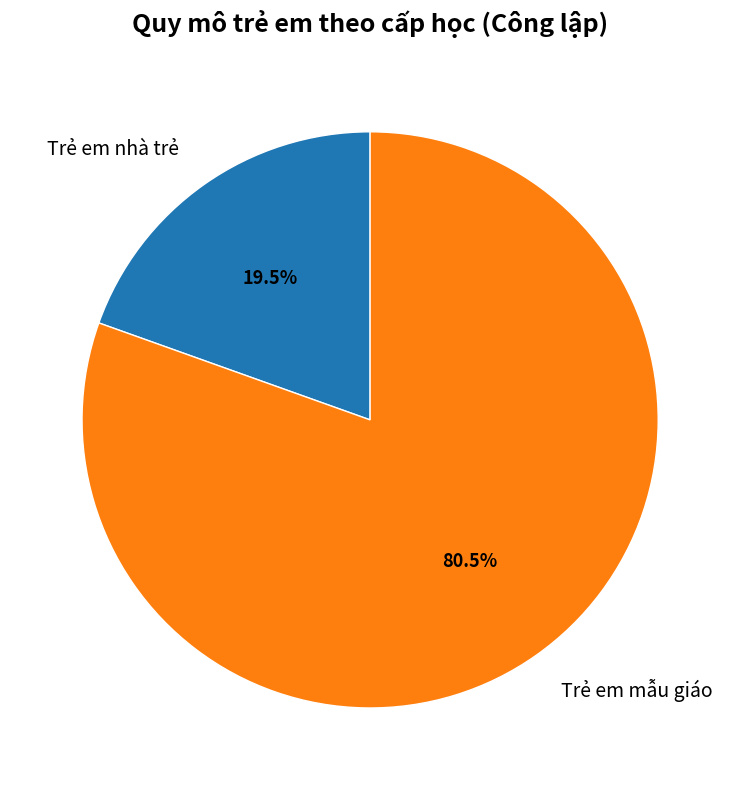

To the nearest percent, what is the combined percentage of Trẻ em mẫu giáo and Trẻ em nhà trẻ?

100%